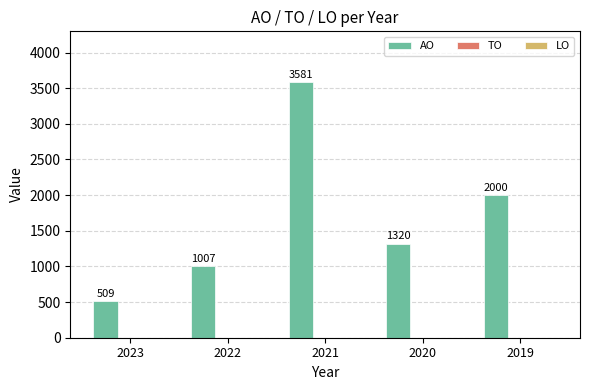

Rank the categories by value from highest to lowest.

2021, 2019, 2020, 2022, 2023